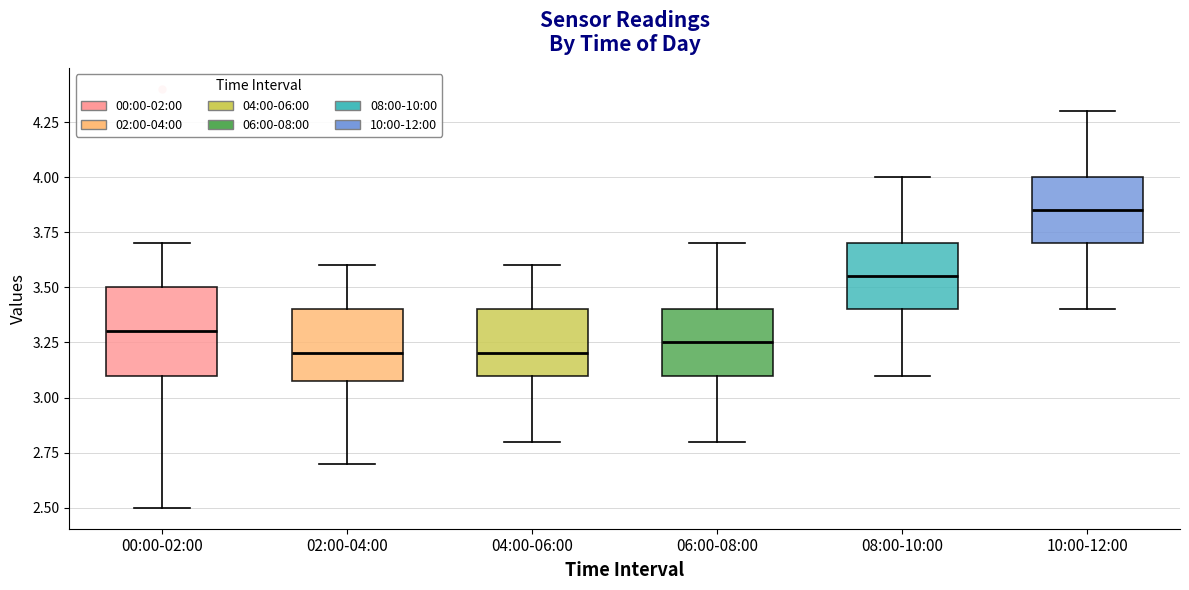

Reading left to right, read every box against the y-axis: the position of its median line, the range the box covers, and the ends of its whiskers. The values are not printed on the chart, so give them approximately, as read against the axis.

00:00-02:00: median 3.30, box 3.10 to 3.50, whiskers 2.50 to 3.70
02:00-04:00: median 3.20, box 3.10 to 3.40, whiskers 2.70 to 3.60
04:00-06:00: median 3.20, box 3.10 to 3.40, whiskers 2.80 to 3.60
06:00-08:00: median 3.25, box 3.10 to 3.40, whiskers 2.80 to 3.70
08:00-10:00: median 3.55, box 3.40 to 3.70, whiskers 3.10 to 4.00
10:00-12:00: median 3.85, box 3.70 to 4.00, whiskers 3.40 to 4.30